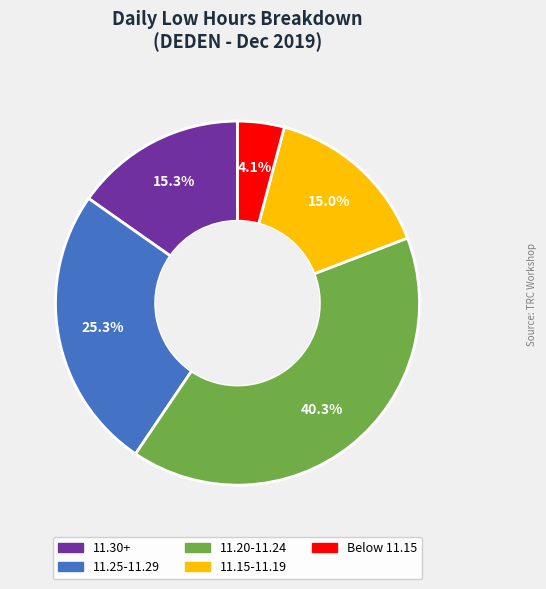

Does any single category account for the majority?

No